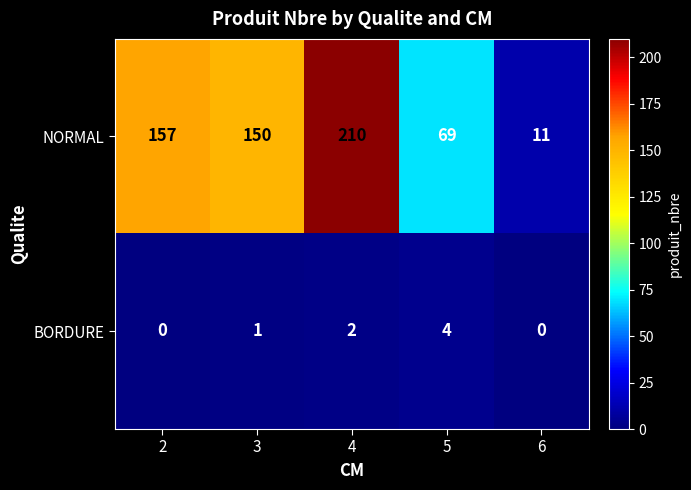

Is it true that BORDURE equals 2 at 3?

False